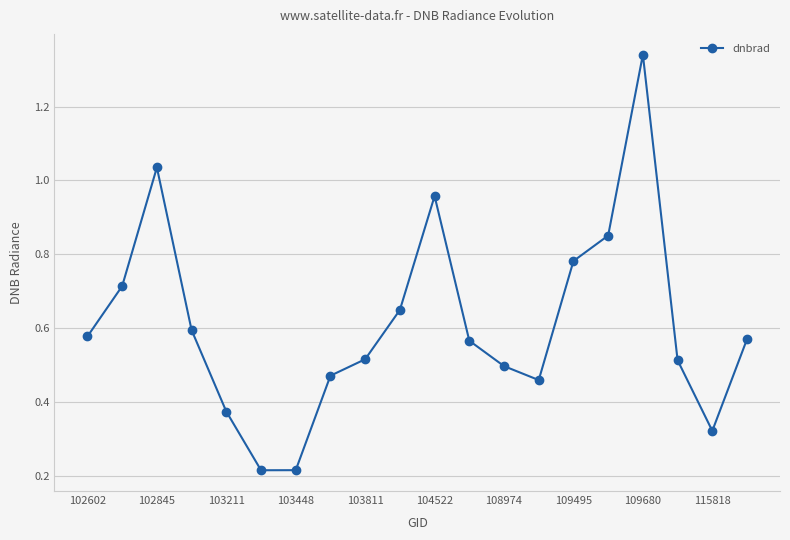

What is the sum of all values?

12.2